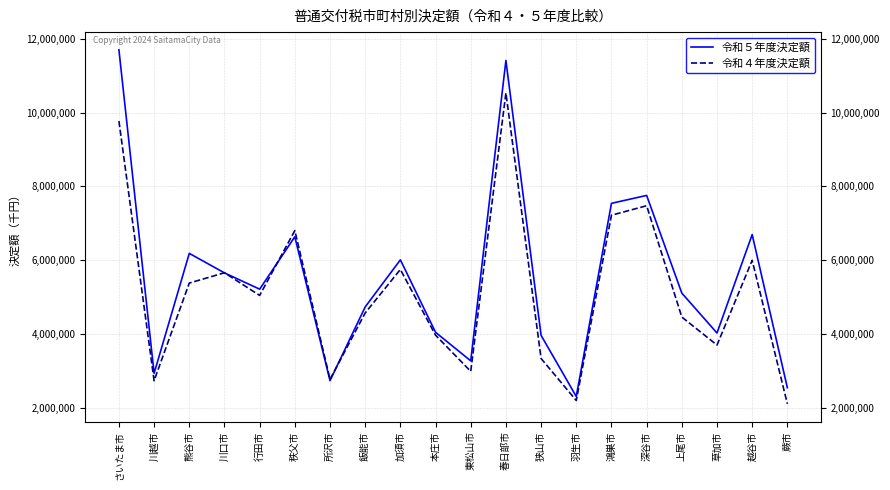

How many lines are shown in the chart?

2